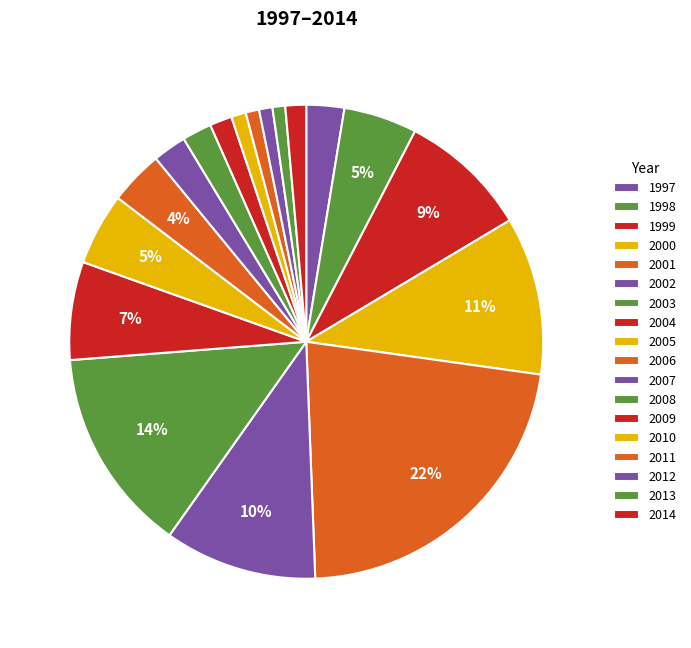

The 1997 slice represents 1% of the pie. True or false?

False